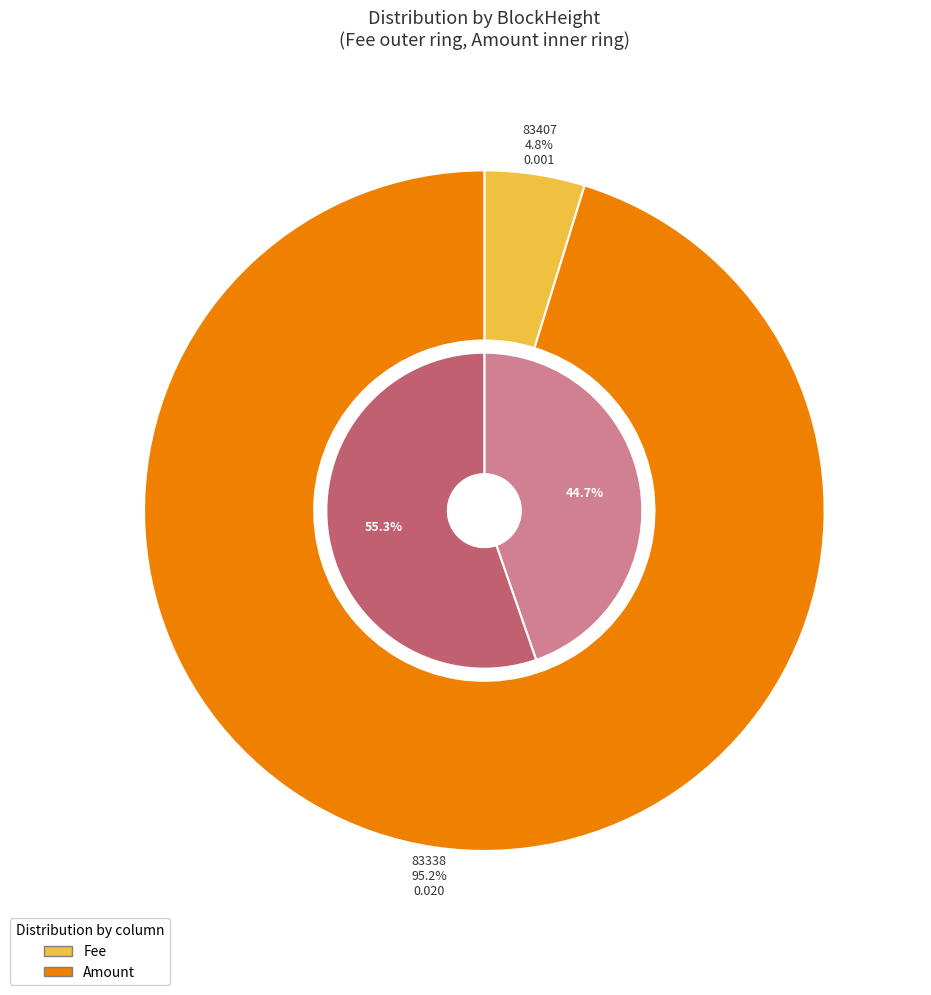

Between 83407 and 83338, which is larger?

83338